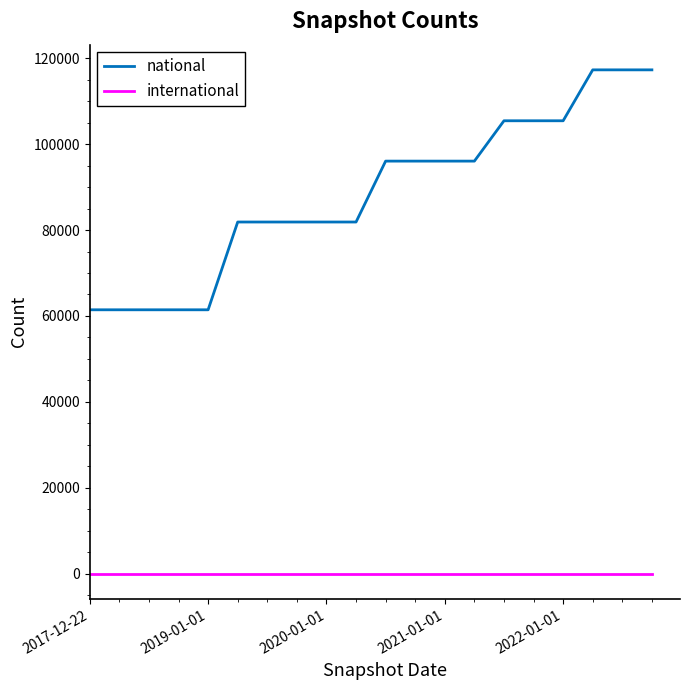

What is the minimum value for national?

61432